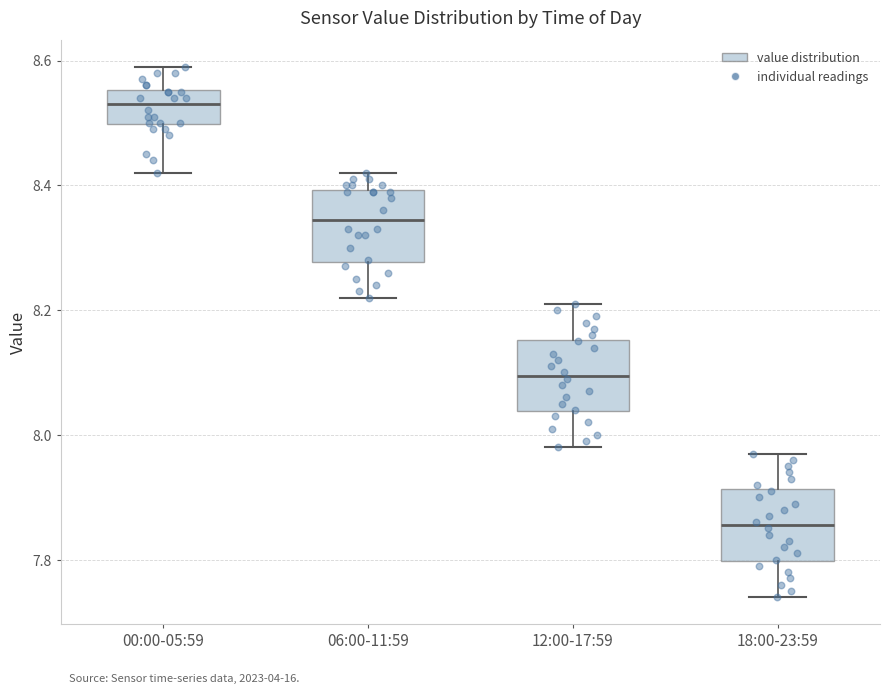

Where is the upper edge of the box for 00:00-05:59 on the y-axis? The values are not printed on the chart, so give them approximately, as read against the axis.

8.56